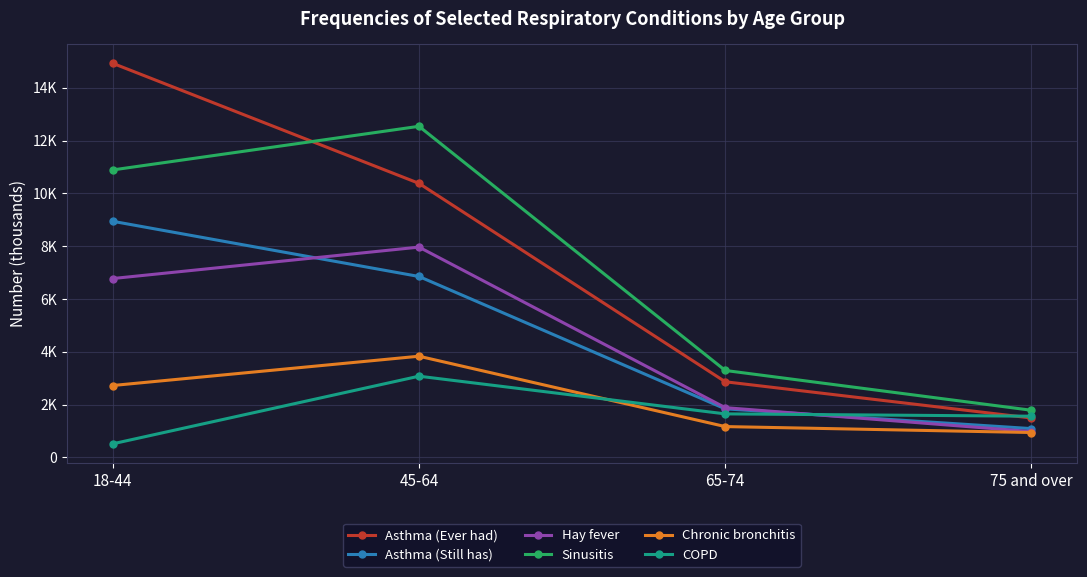

Which category has the lowest value across all series?

18-44